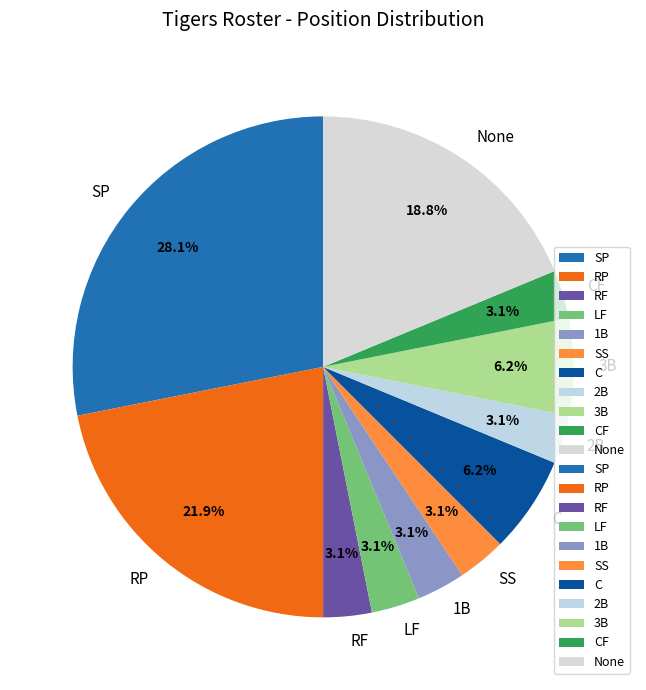

To the nearest percent, what is the difference between the largest and smallest slice percentages?

25%